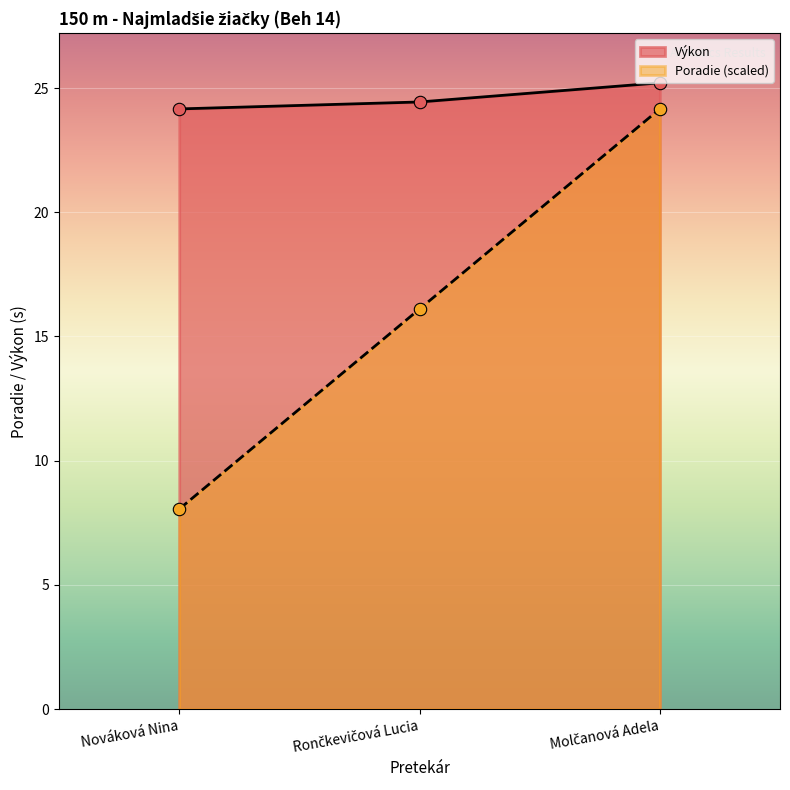

What are all the series names shown in the legend?

Výkon, Poradie (scaled)